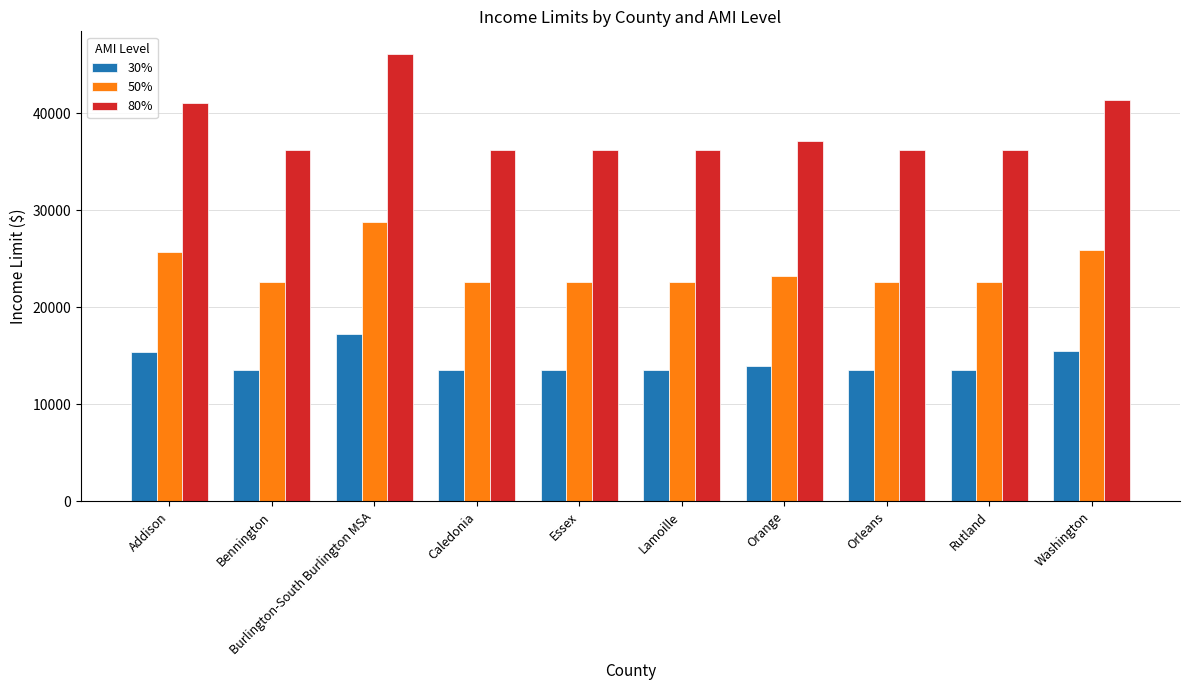

Which series has the largest total across all categories?

80%